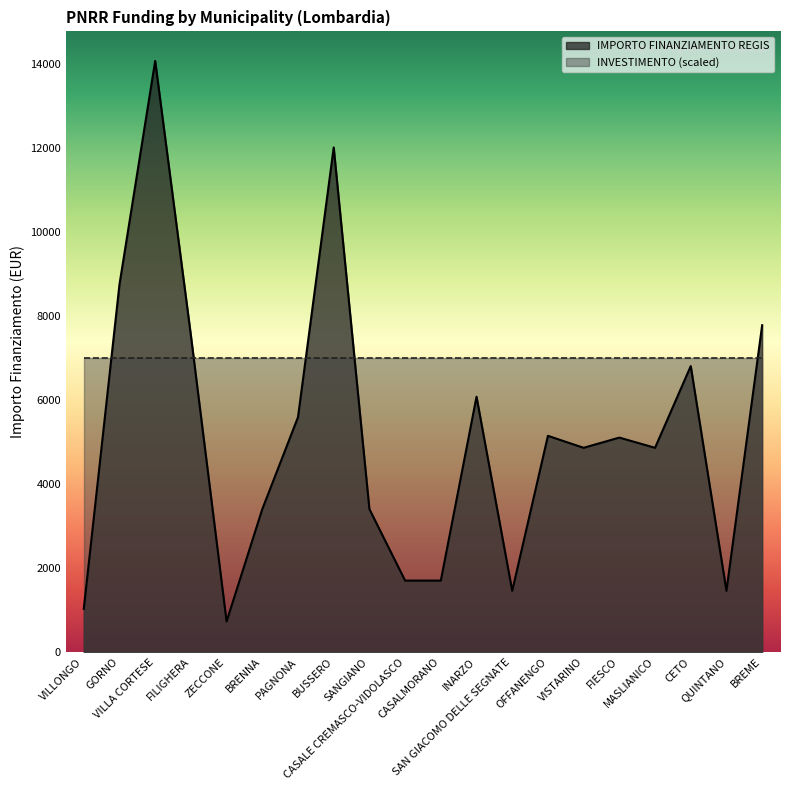

How many interior local peaks (higher than both neighbors) does the data have?

6